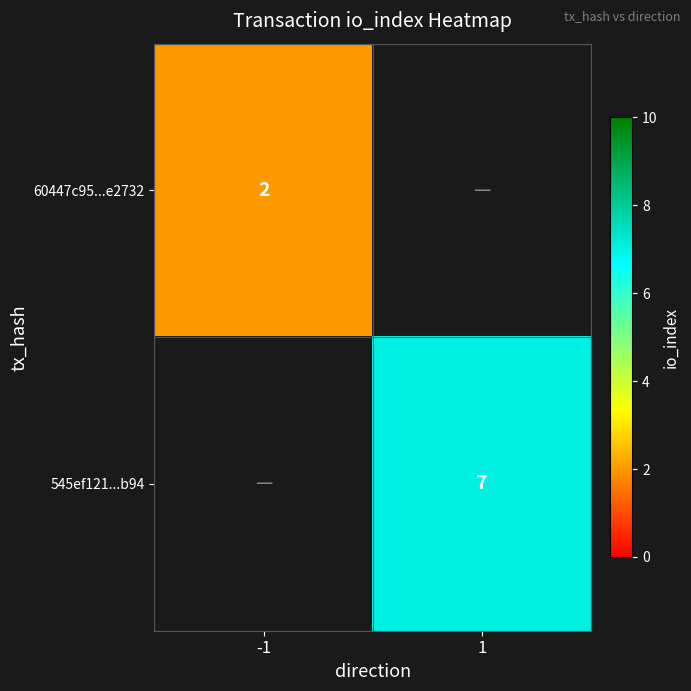

What is the difference between the highest and lowest values at -1?

2